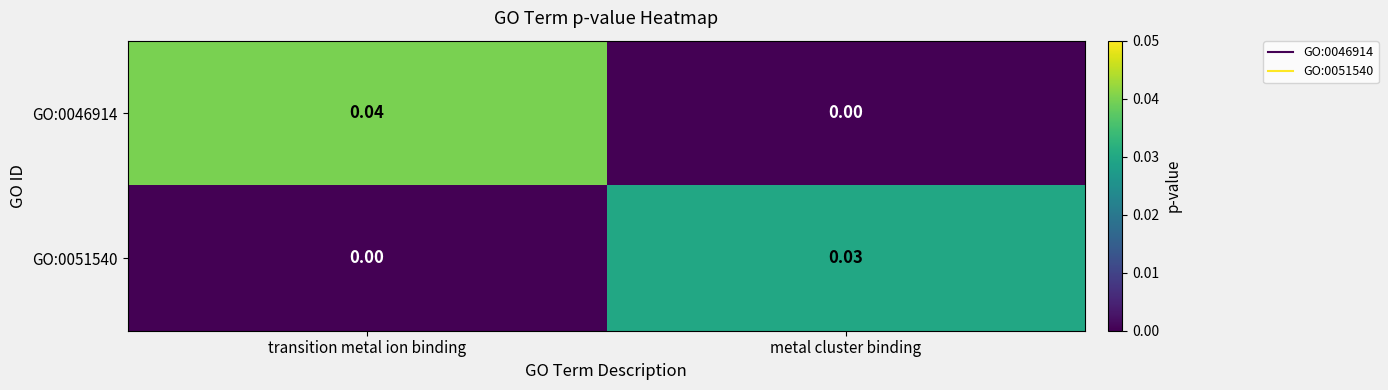

How many categories are shown in the chart?

2